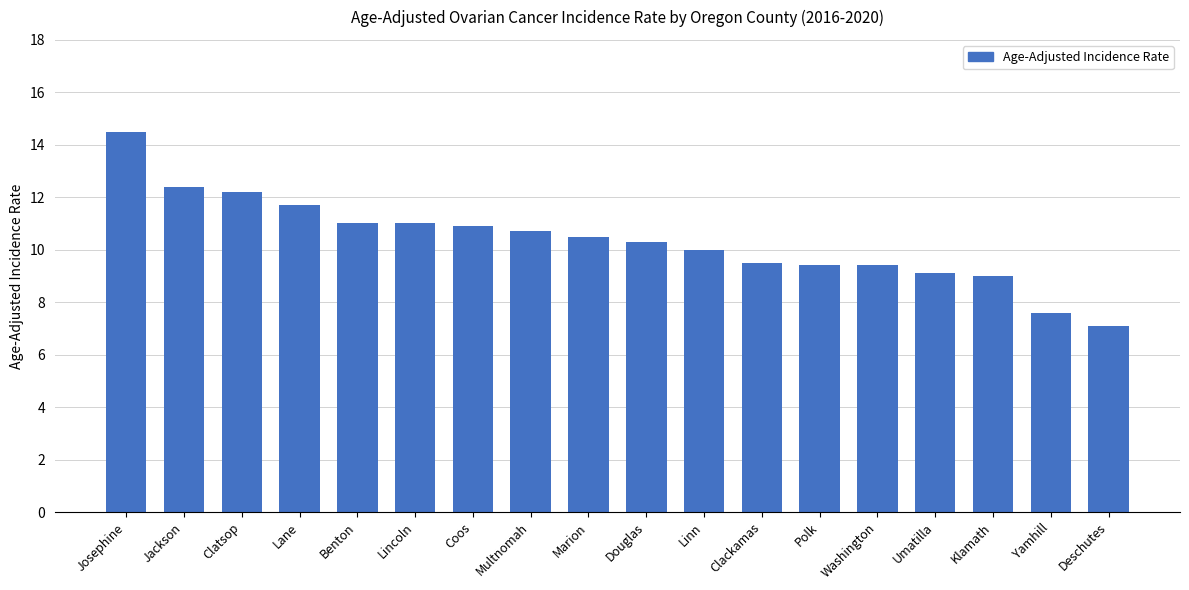

What is the sum of the values at Clackamas and Linn?

19.5